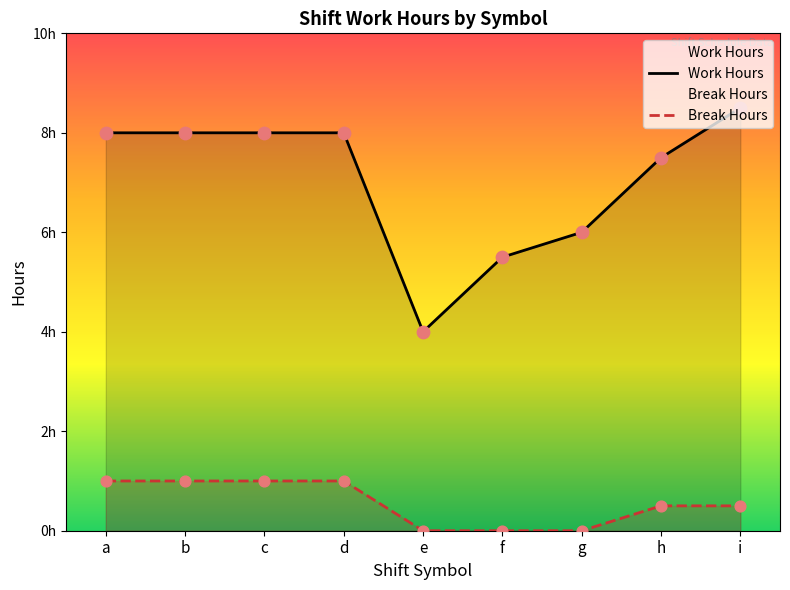

What are all the series names shown in the legend?

Work Hours, Break Hours